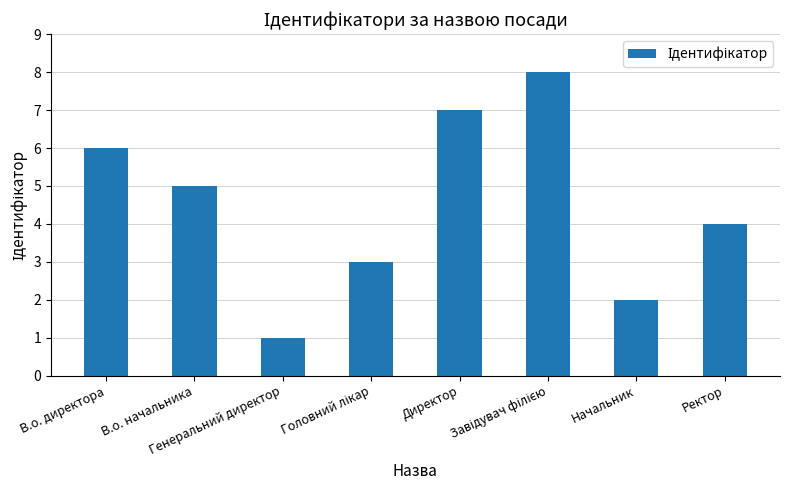

How many bars are there in total?

8